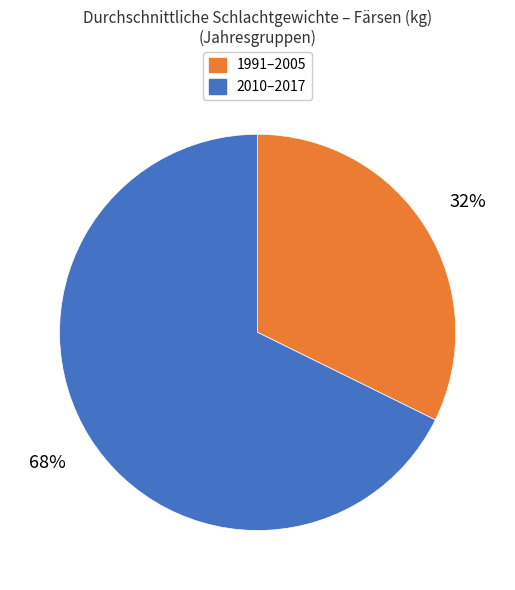

Rank the categories by value from lowest to highest.

1991–2005, 2010–2017